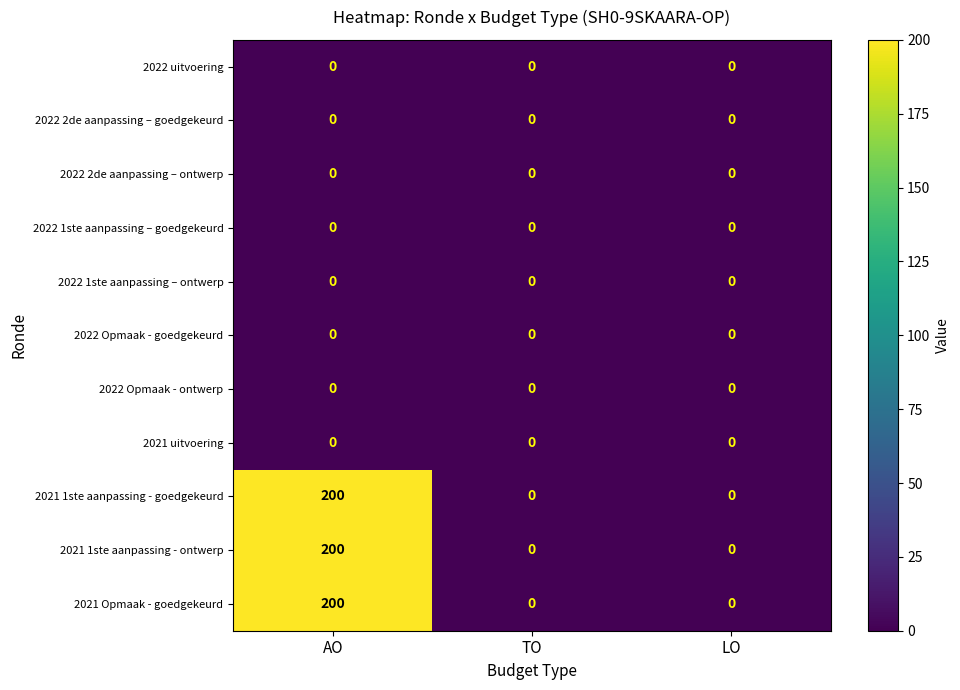

What is the maximum value shown in the chart?

200